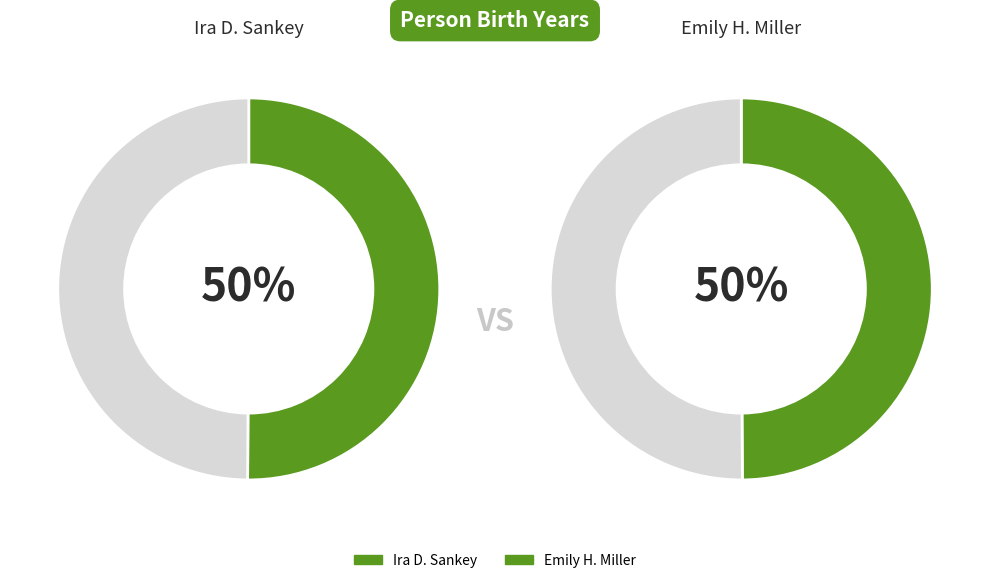

To the nearest percent, what portion does Emily H. Miller represent?

50%